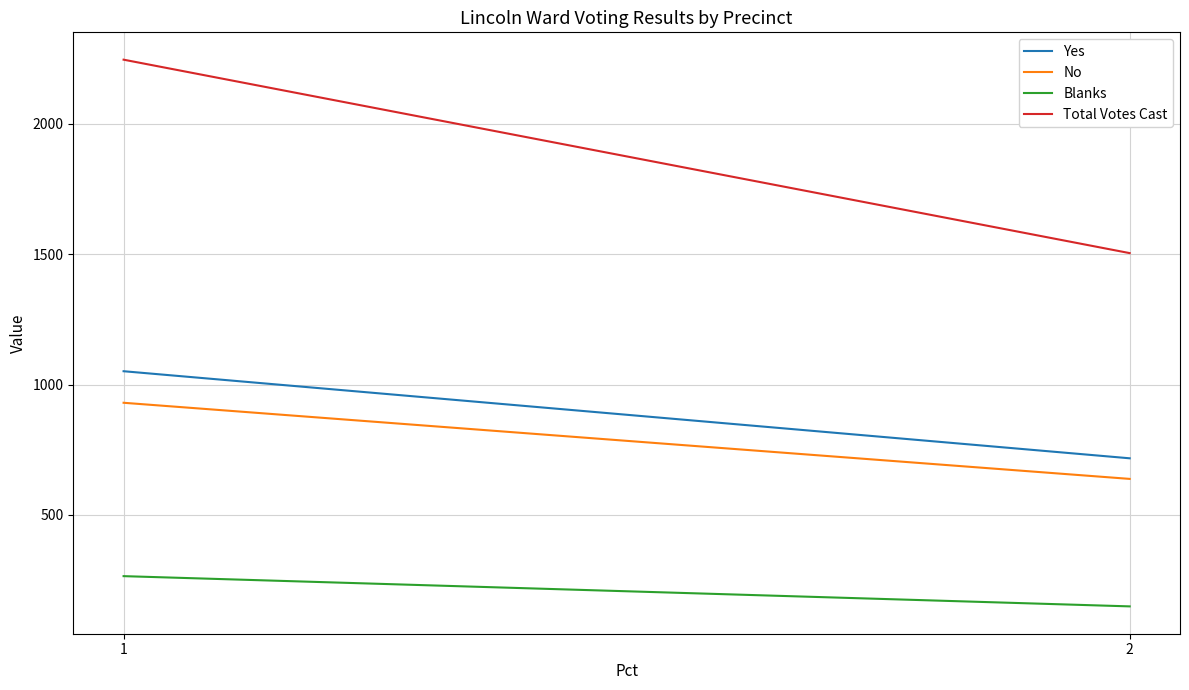

At which category is the sum across all series the highest?

1